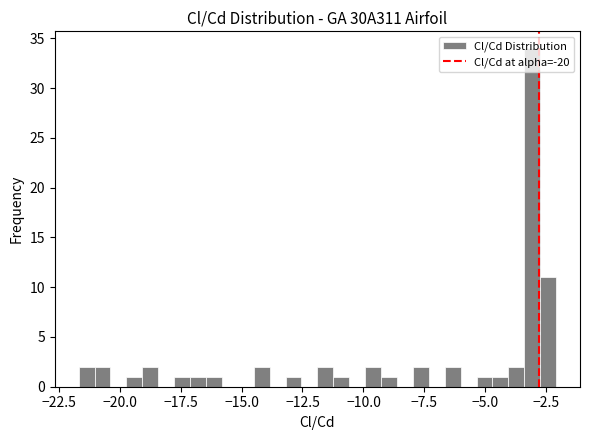

Around what value on the x-axis is the tallest bar? Give the approximate position of its centre, as read against the axis.

-3.0